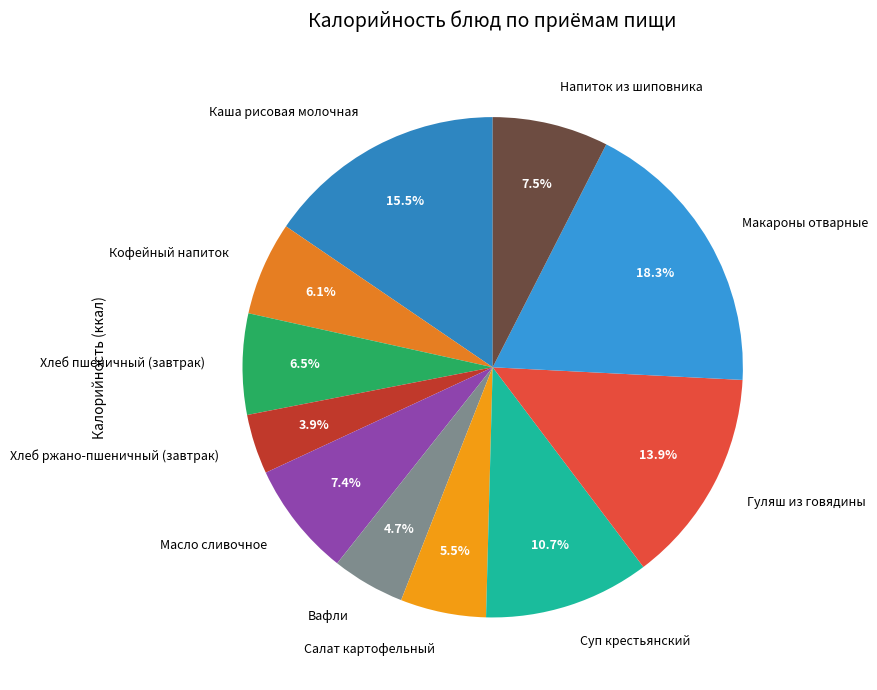

What is the ratio of the value at Салат картофельный to the value at Напиток из шиповника?

0.7